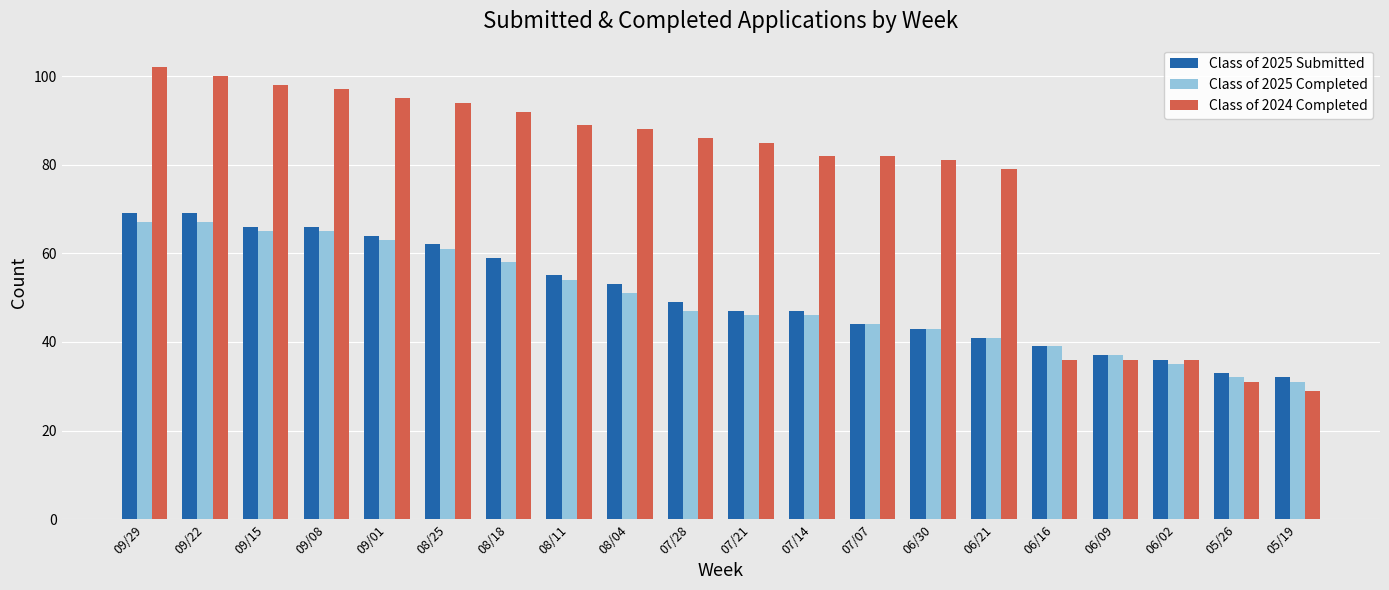

Rank the series at 07/14 from highest to lowest value.

Class of 2024 Completed, Class of 2025 Submitted, Class of 2025 Completed